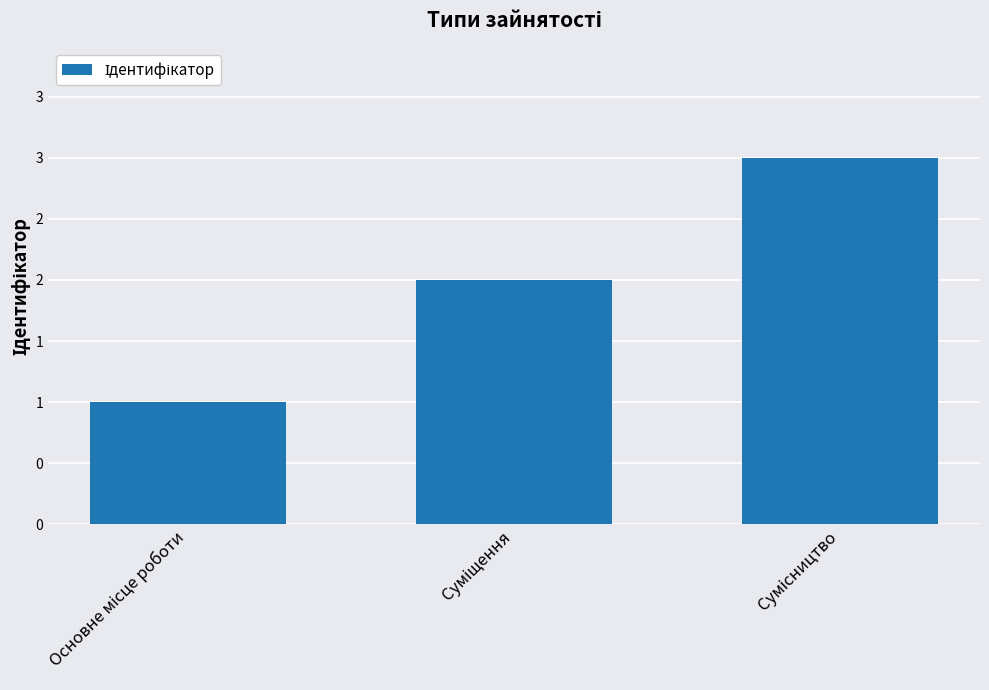

Does the chart contain any negative values?

No